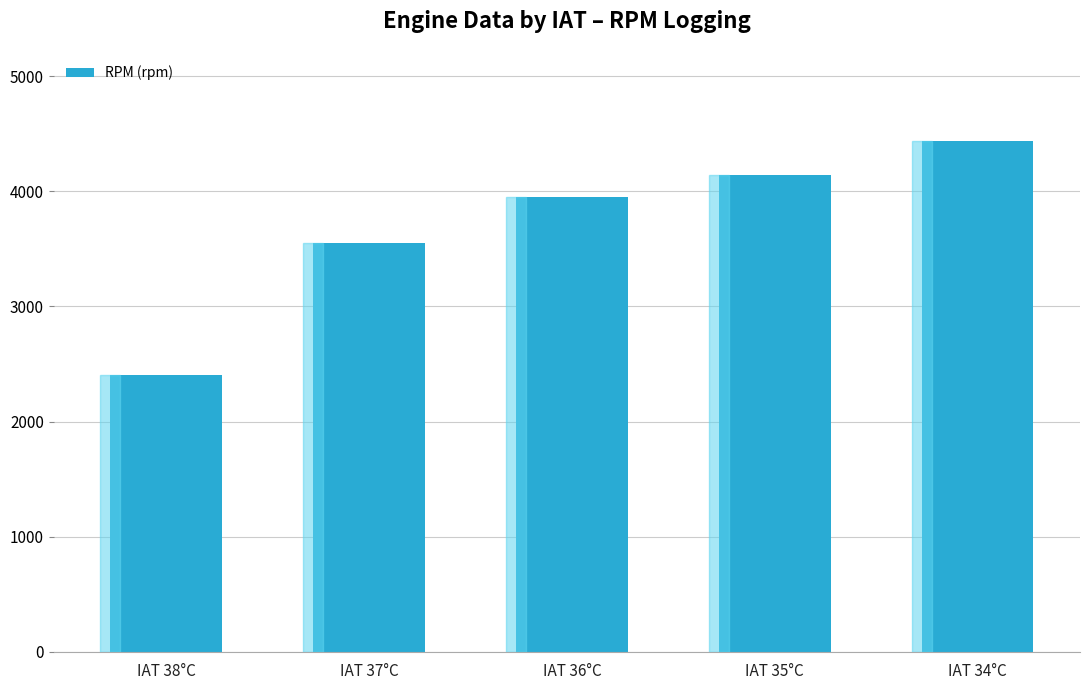

The chart shows a value of 4438 at IAT 34°C. True or false?

True